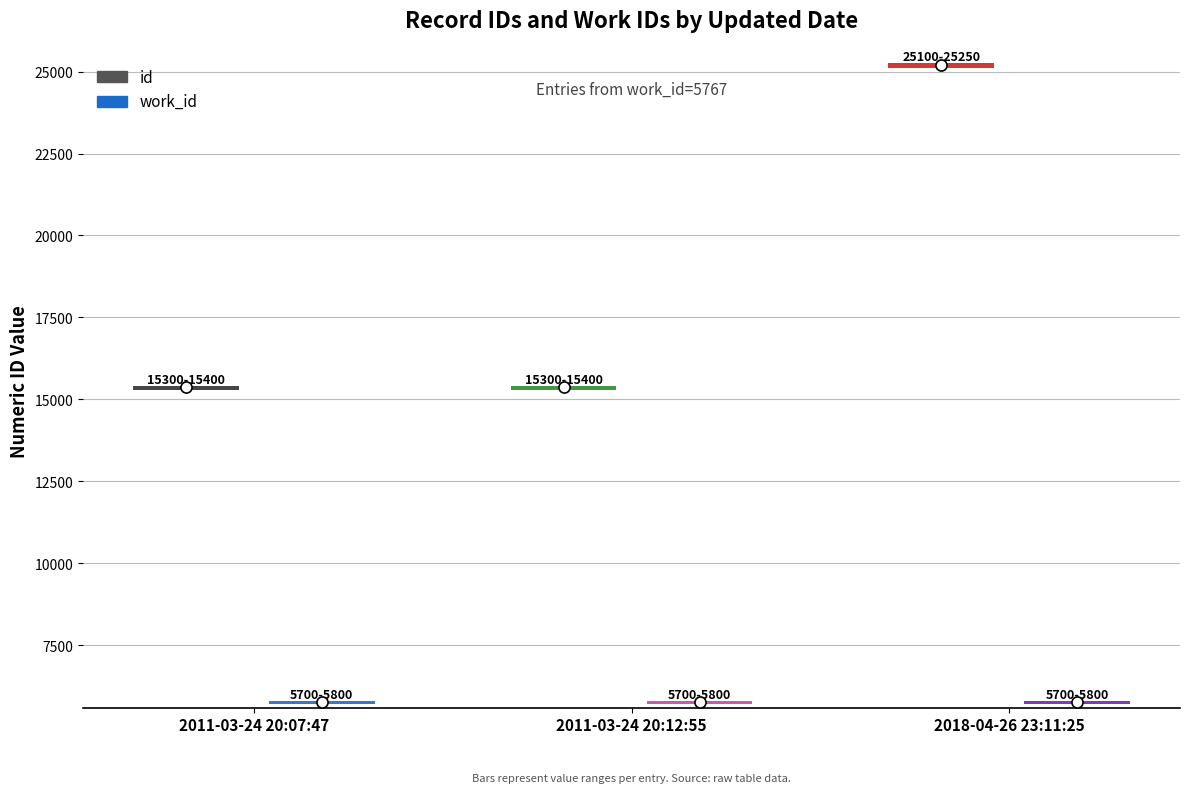

Reading right to left, what are all the values shown in this chart?

id: 2018-04-26 23:11:25=25190	2011-03-24 20:12:55=15369	2011-03-24 20:07:47=15368
work_id: 2018-04-26 23:11:25=5767	2011-03-24 20:12:55=5767	2011-03-24 20:07:47=5767